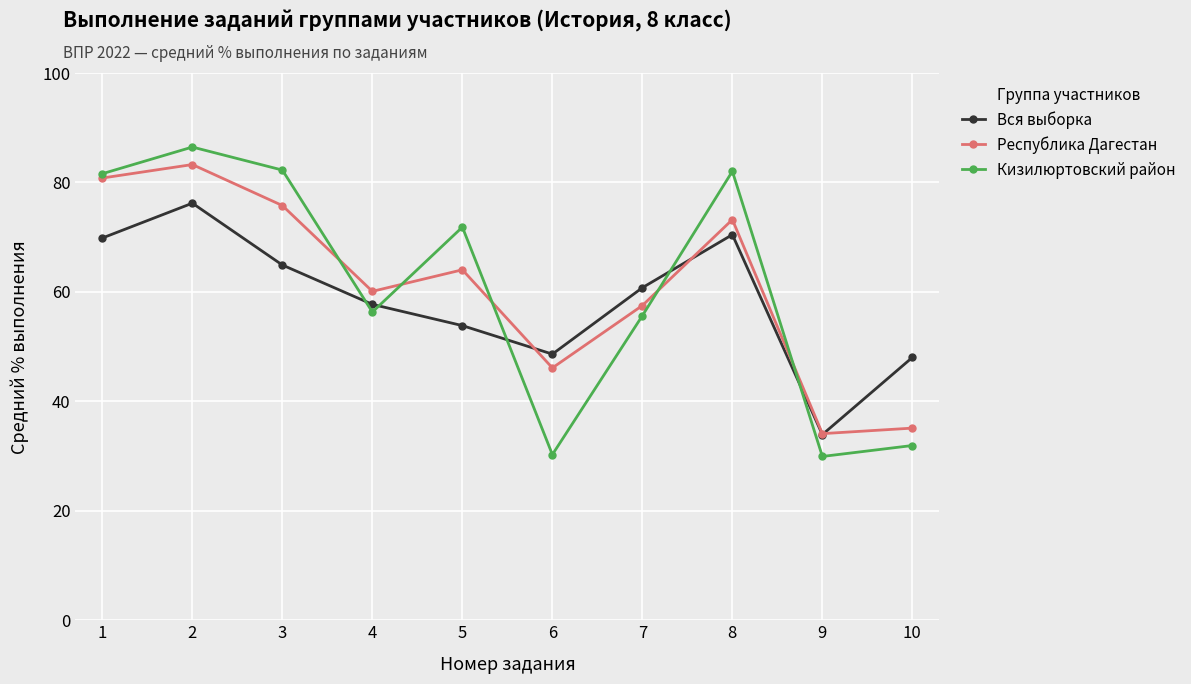

What is the value of the Вся выборка point at the 9th from the left?

33.9